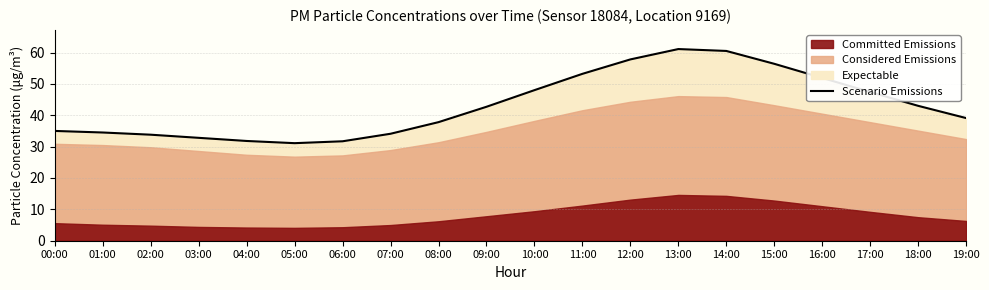

At which label is the value closest to 46?

17:00